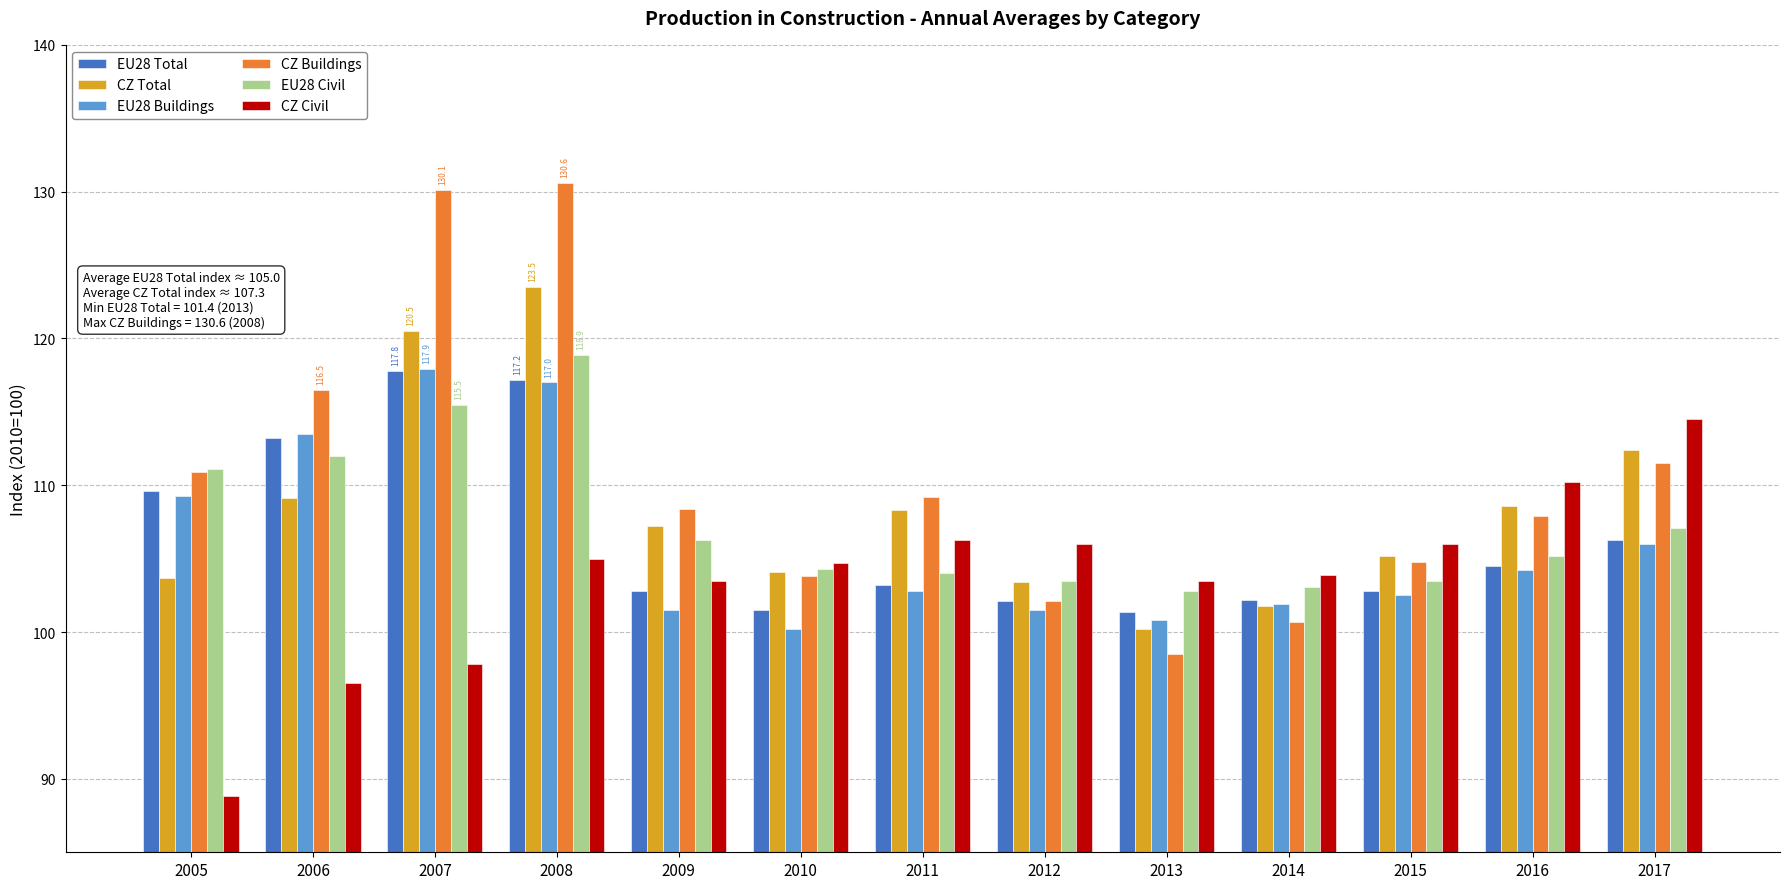

How many bars are there in total?

78